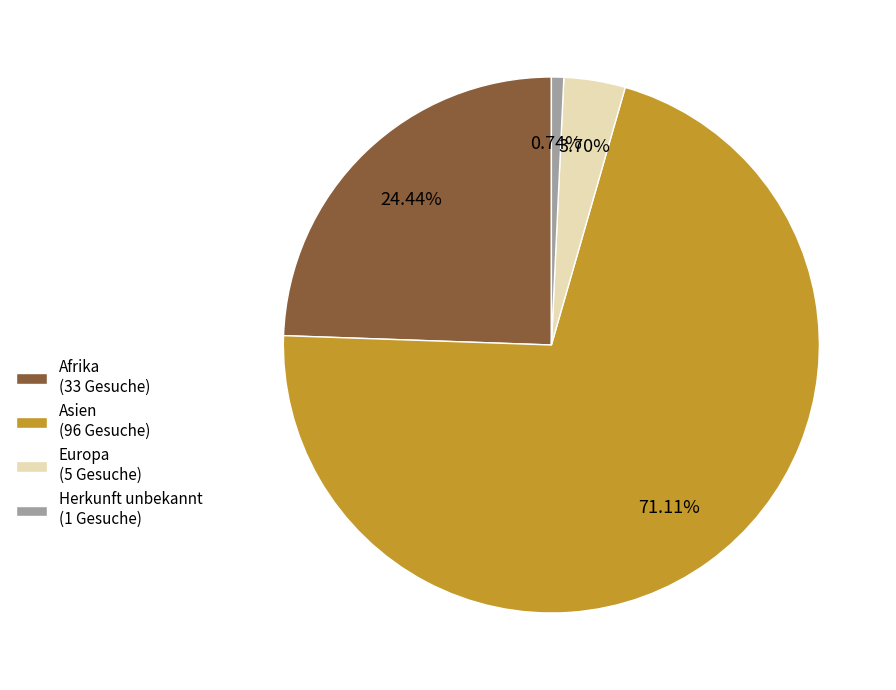

Which category has the smallest portion of the pie?

Herkunft unbekannt